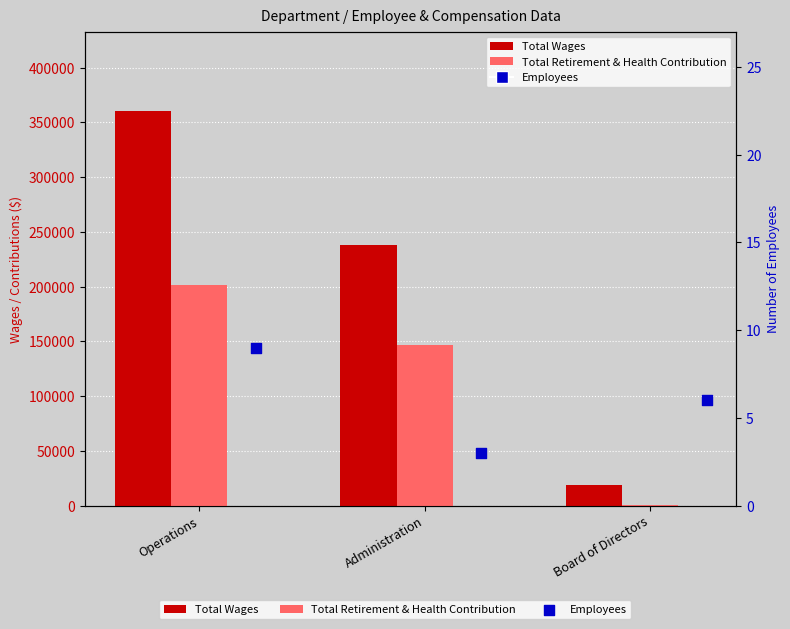

Which series reaches the maximum Y coordinate?

Total Wages